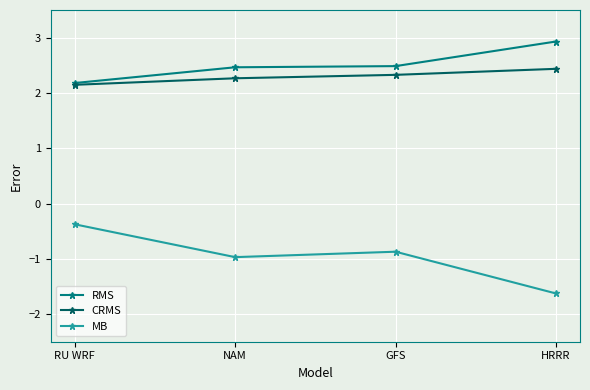

True or false: RMS and MB cross at least once.

False